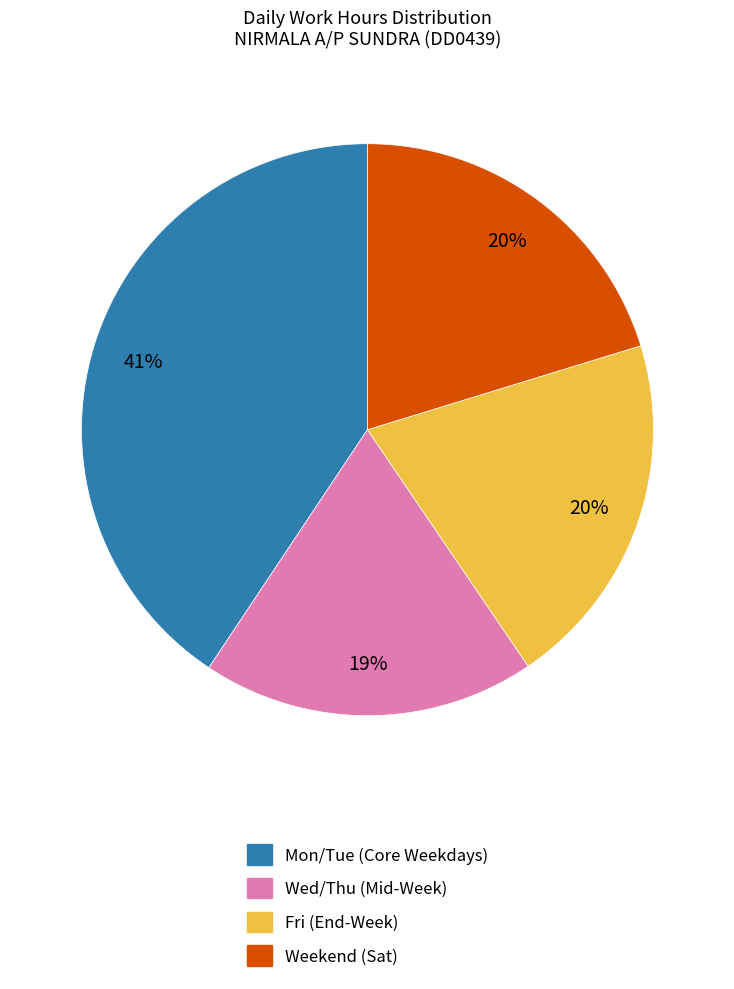

To the nearest percent, what is the difference between the largest and smallest slice percentages?

22%